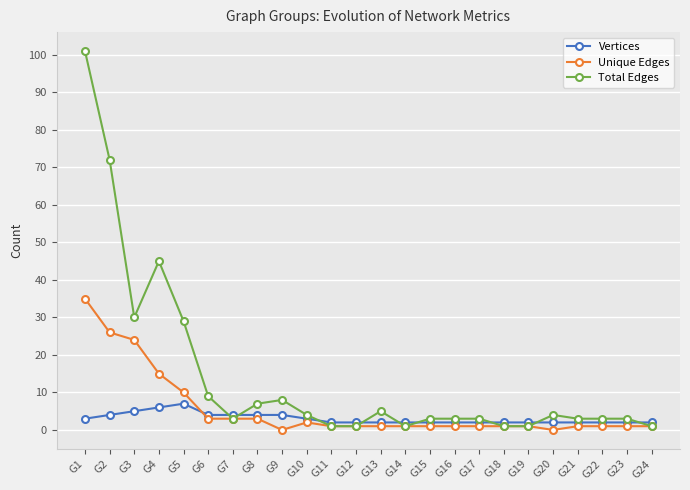

Reading left to right, what are all the values shown in this chart?

Vertices: G1=3	G2=4	G3=5	G4=6	G5=7	G6=4	G7=4	G8=4	G9=4	G10=3	G11=2	G12=2	G13=2	G14=2	G15=2	G16=2	G17=2	G18=2	G19=2	G20=2	G21=2	G22=2	G23=2	G24=2
Unique Edges: G1=35	G2=26	G3=24	G4=15	G5=10	G6=3	G7=3	G8=3	G9=0	G10=2	G11=1	G12=1	G13=1	G14=1	G15=1	G16=1	G17=1	G18=1	G19=1	G20=0	G21=1	G22=1	G23=1	G24=1
Total Edges: G1=101	G2=72	G3=30	G4=45	G5=29	G6=9	G7=3	G8=7	G9=8	G10=4	G11=1	G12=1	G13=5	G14=1	G15=3	G16=3	G17=3	G18=1	G19=1	G20=4	G21=3	G22=3	G23=3	G24=1